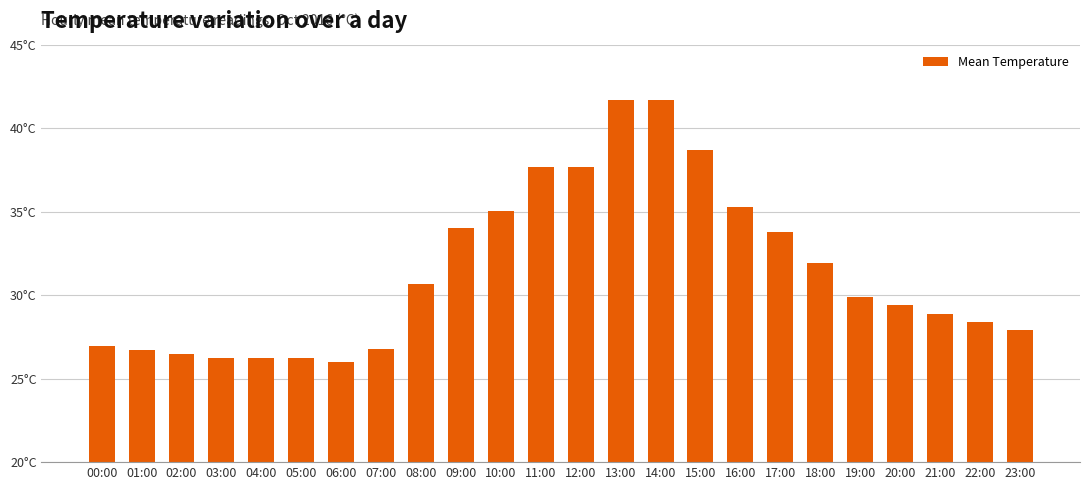

Read the value at 03:00.

26.2